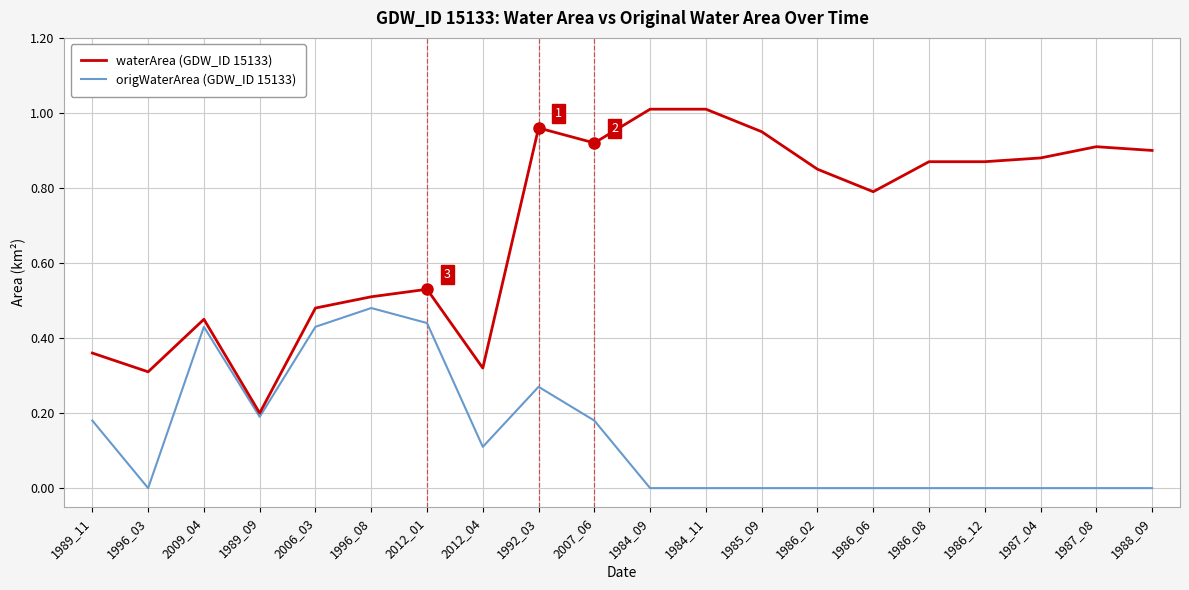

True or false: origWaterArea (GDW_ID 15133) and waterArea (GDW_ID 15133) cross at least once.

False